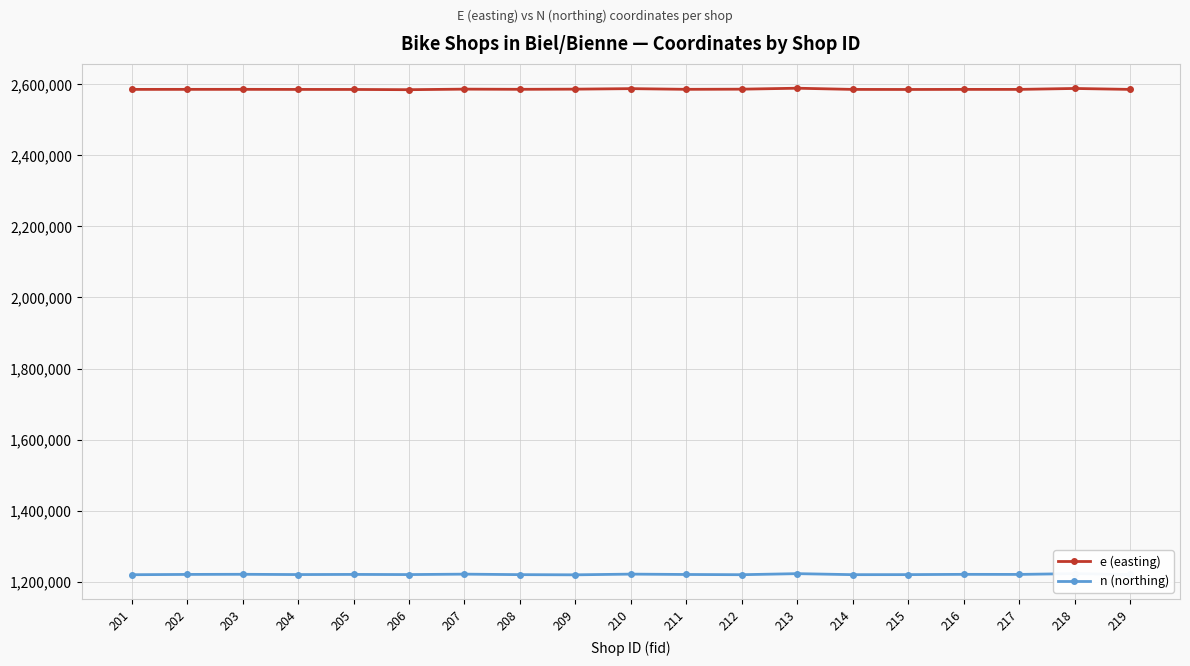

Which category has the highest value in the e (easting) series?

213